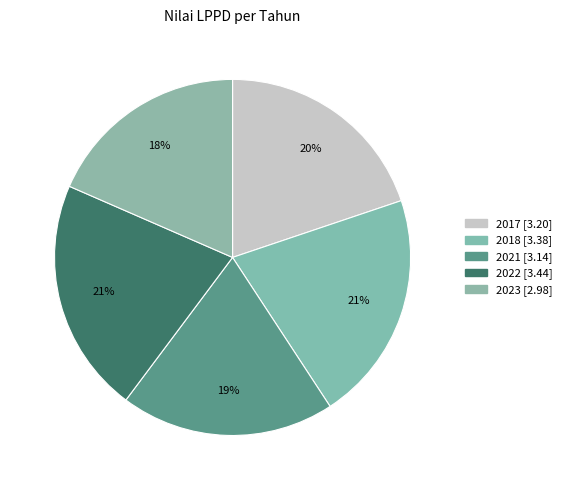

How many slices are in this pie chart?

5